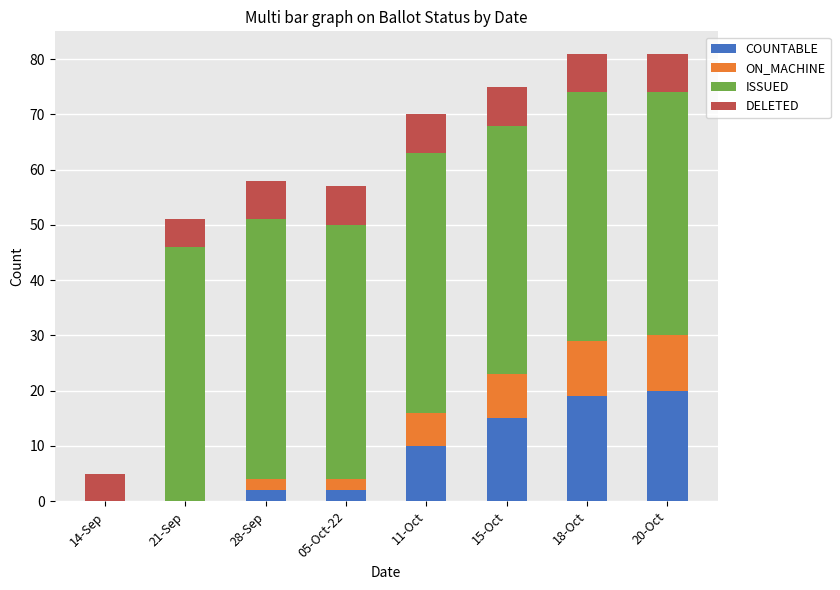

What is the total value across all series at 21-Sep?

51